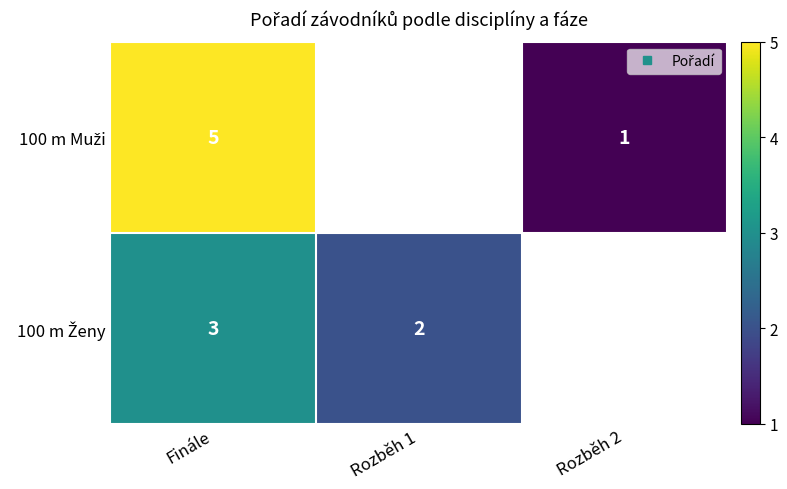

At how many categories does at least one series exceed 4?

1